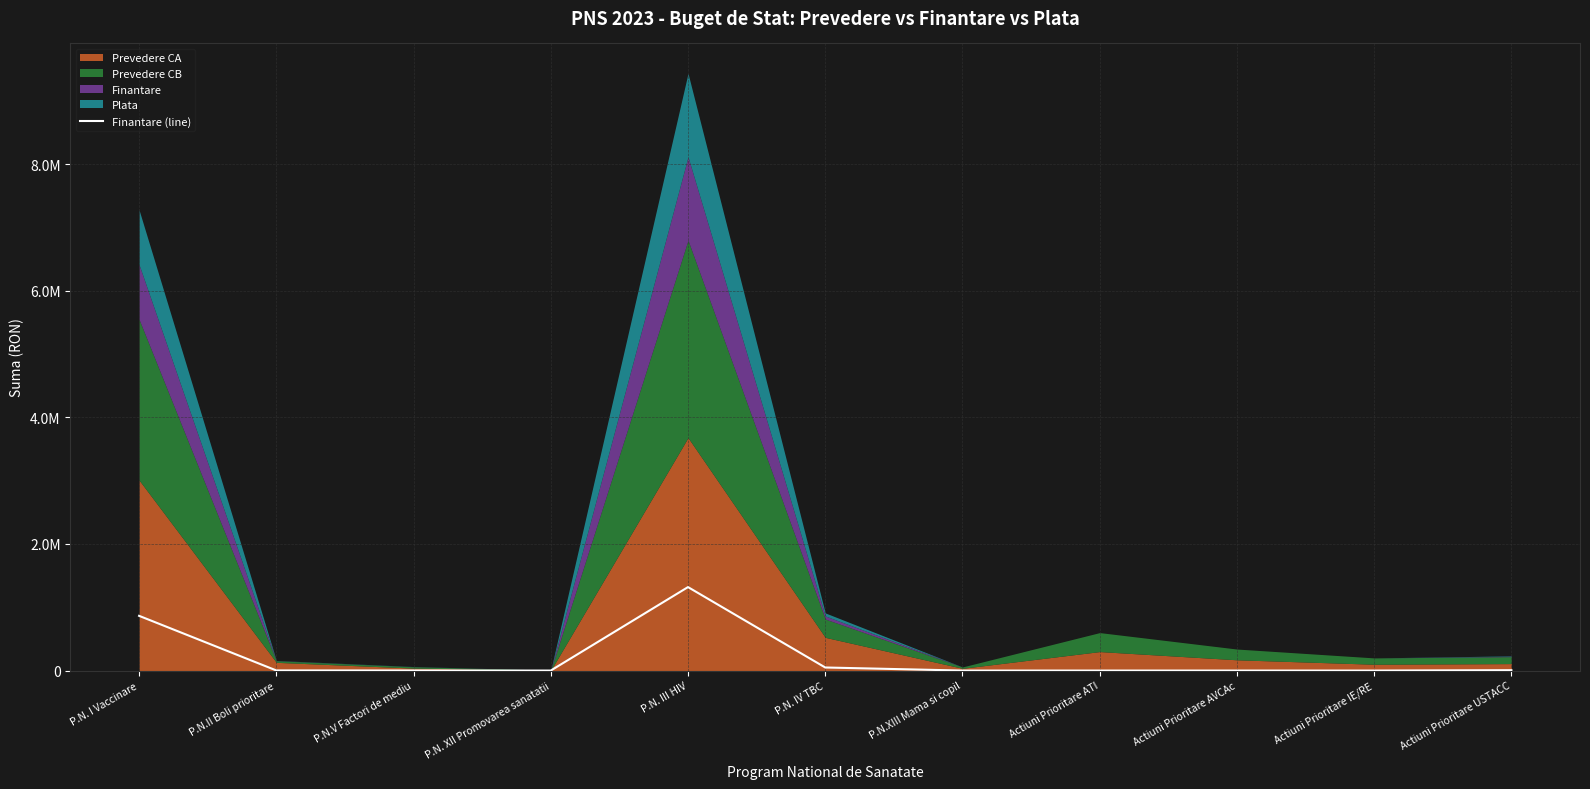

What position from the right is P.N. III HIV?

7